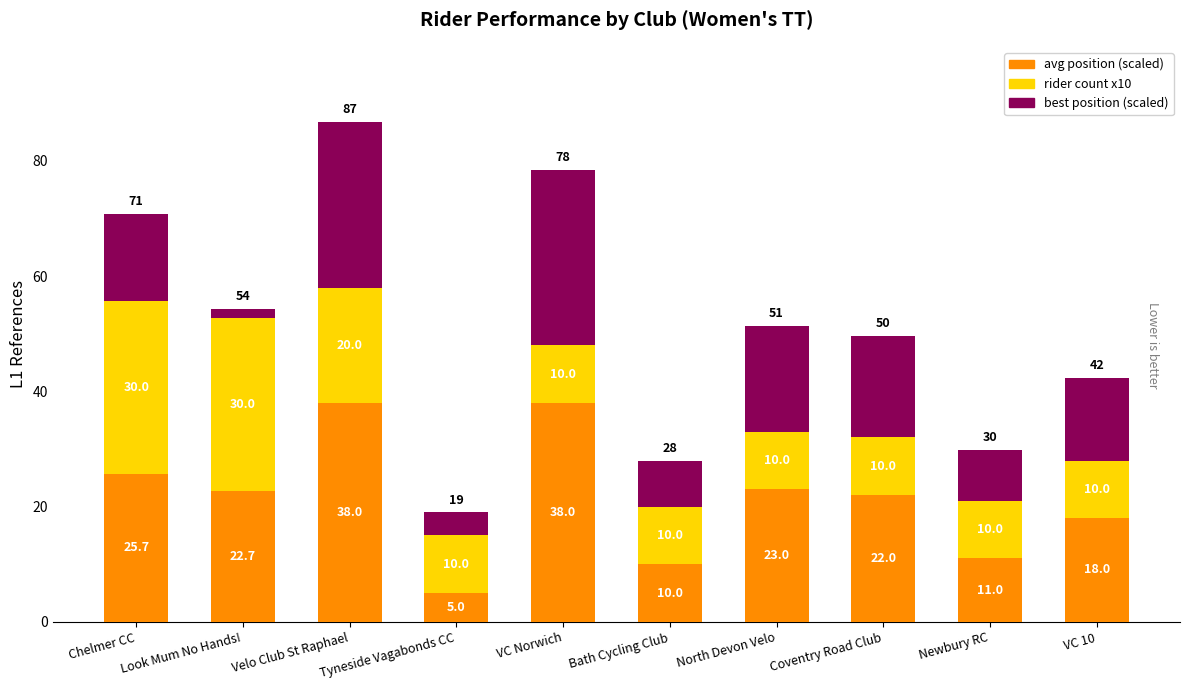

What is the lowest value of the avg position (scaled) series?

5.0